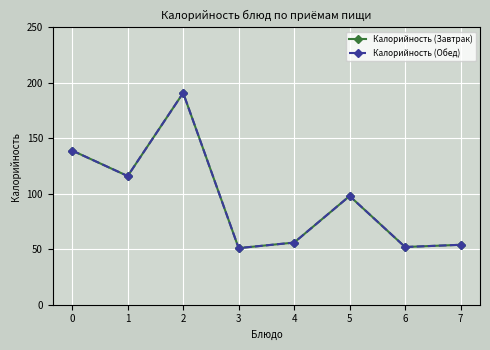

Is this an area chart (filled region under the line)?

No